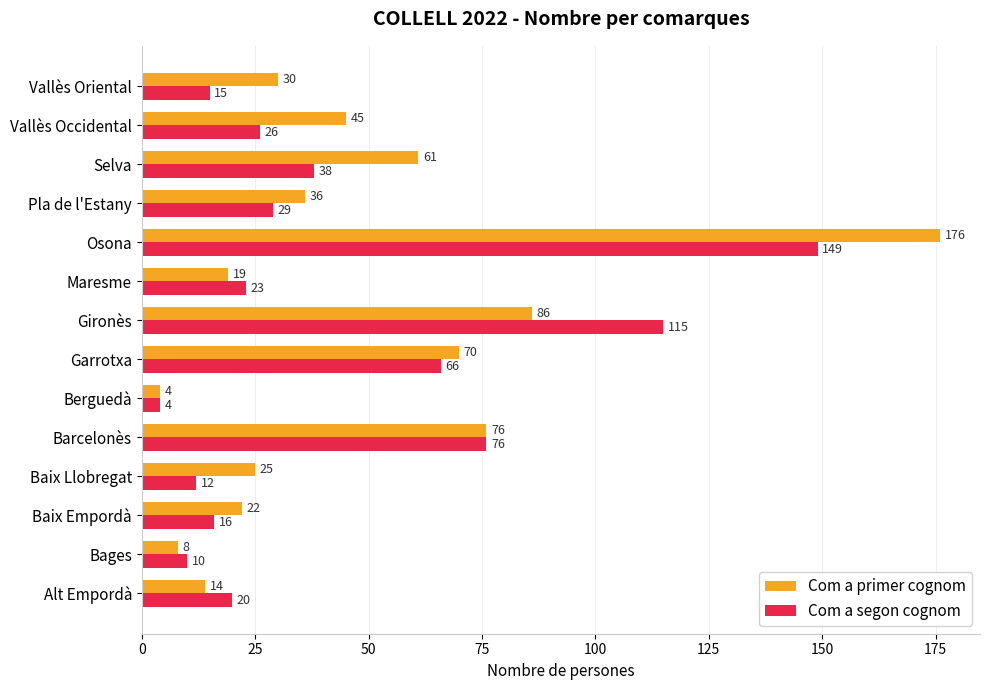

What is the difference between the maximum and minimum values in the Com a segon cognom series?

145